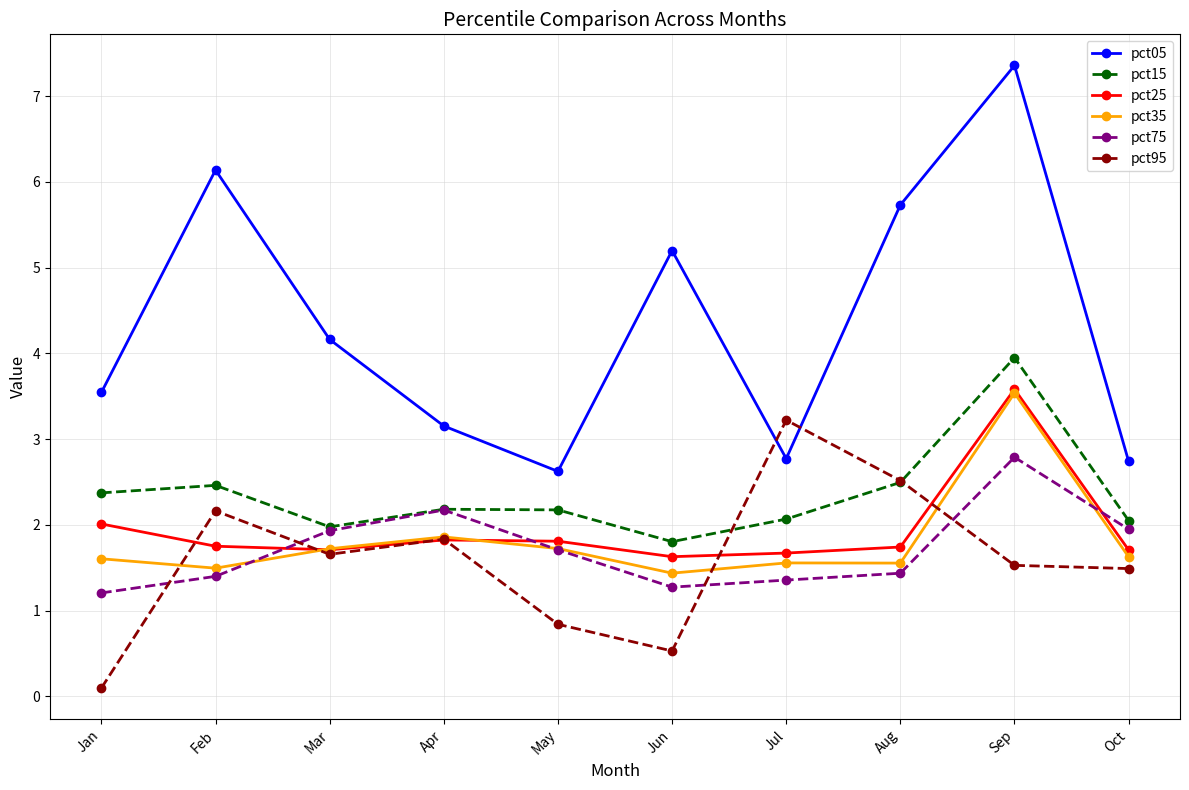

Where is pct75 nearest to the value 1?

Jan